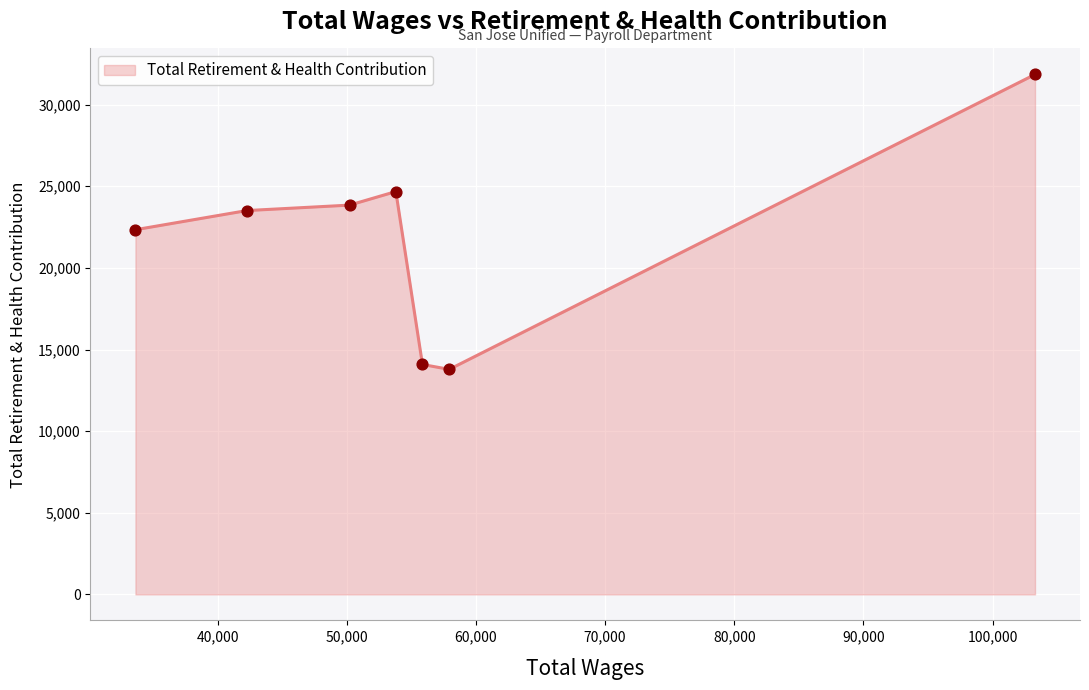

What is the greatest value displayed?

31851